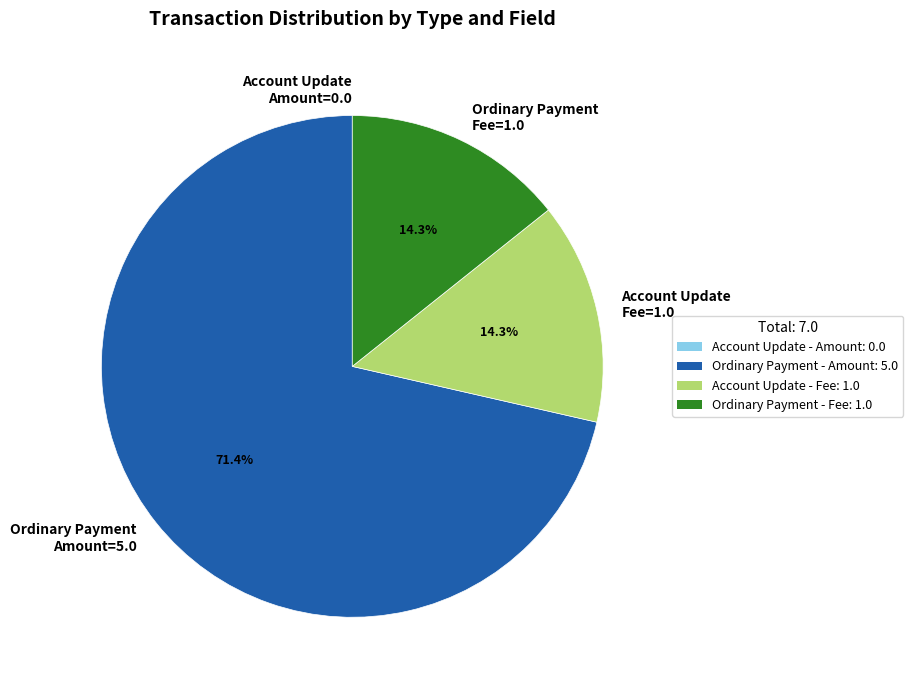

Does any single category account for the majority?

Yes